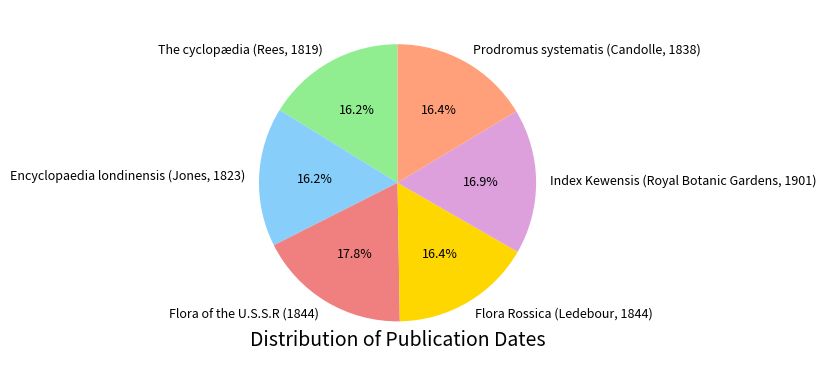

The Flora of the U.S.S.R (1844) slice represents 18% of the pie. True or false?

True